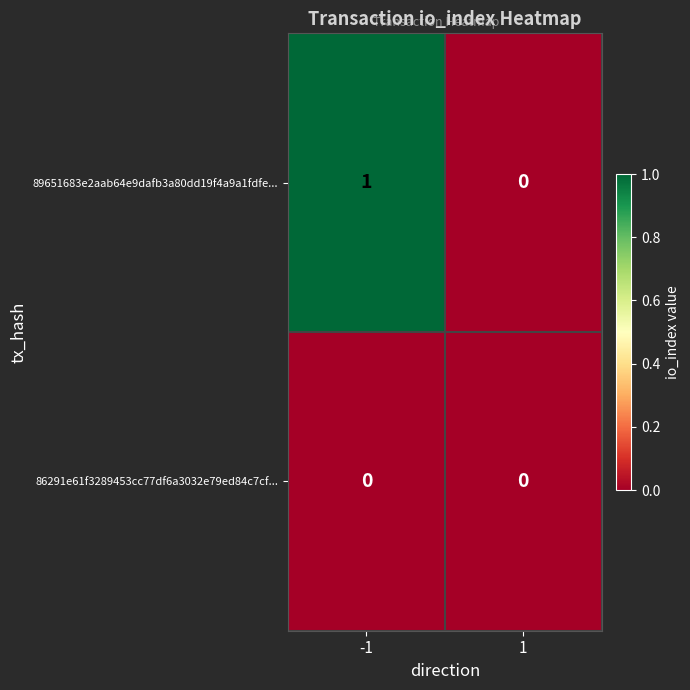

Rank the series by their maximum value, from lowest to highest.

86291e61f3289453cc77df6a3032e79ed84c7cf..., 89651683e2aab64e9dafb3a80dd19f4a9a1fdfe...